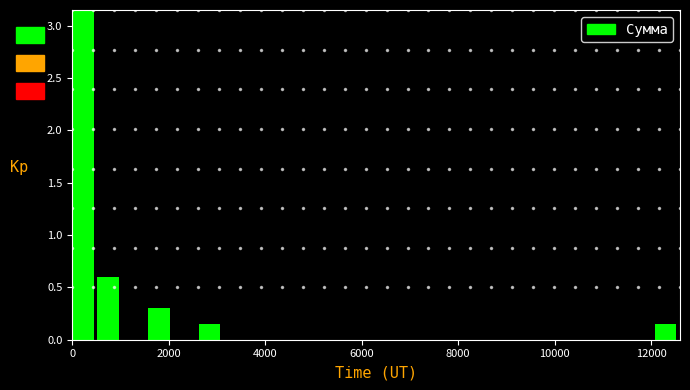

Around what value on the x-axis is the tallest bar? Give the approximate position of its centre, as read against the axis.

200